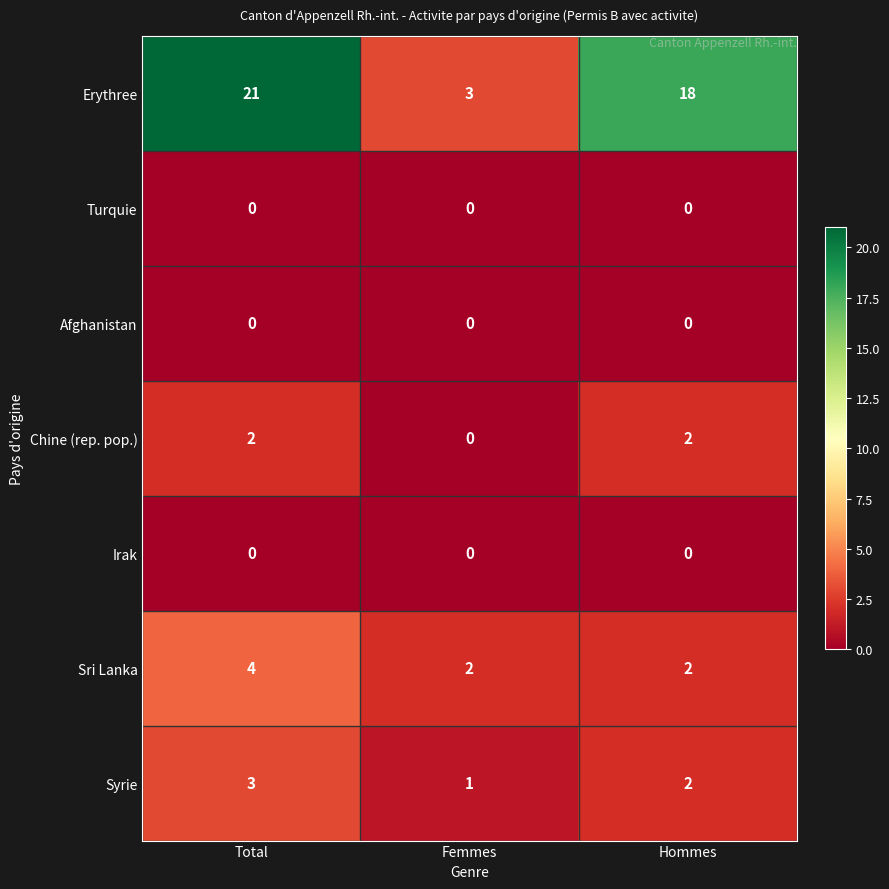

Read the Syrie value at Total.

3